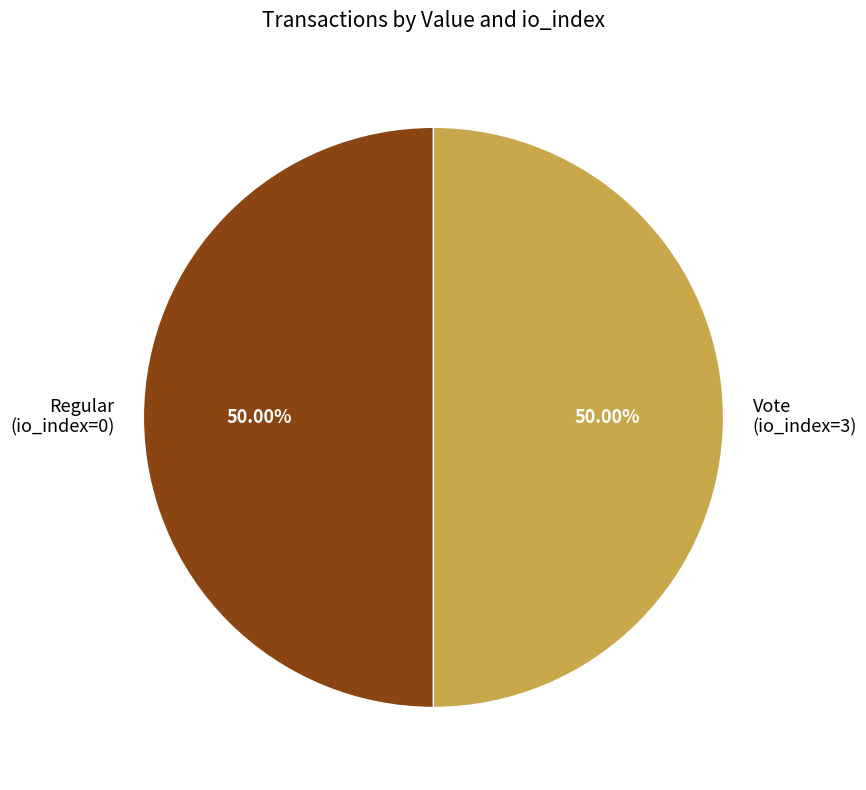

Approximately how many times larger is the value at Vote compared to Regular?

1.0